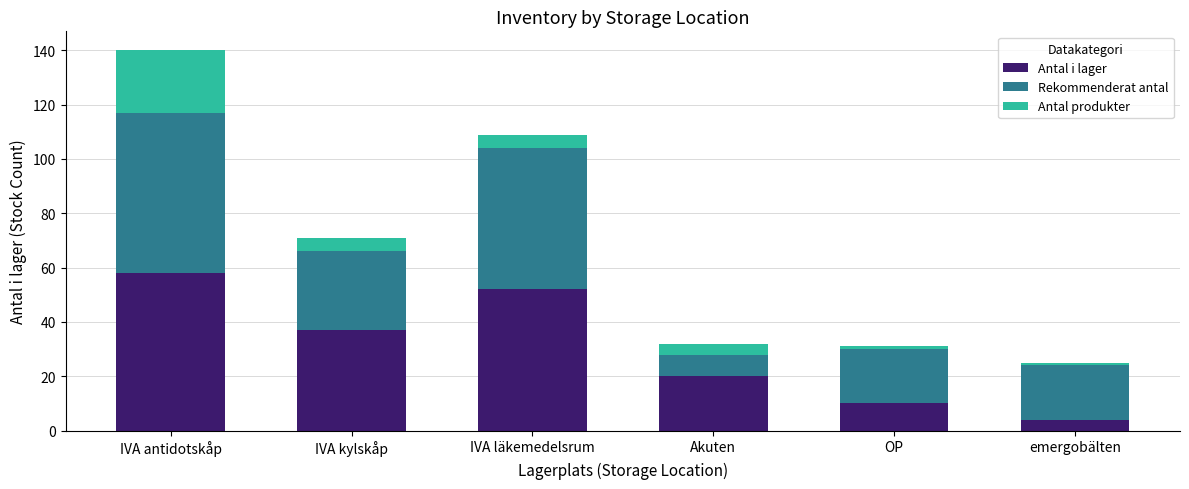

What is the highest value of the Antal i lager series?

58